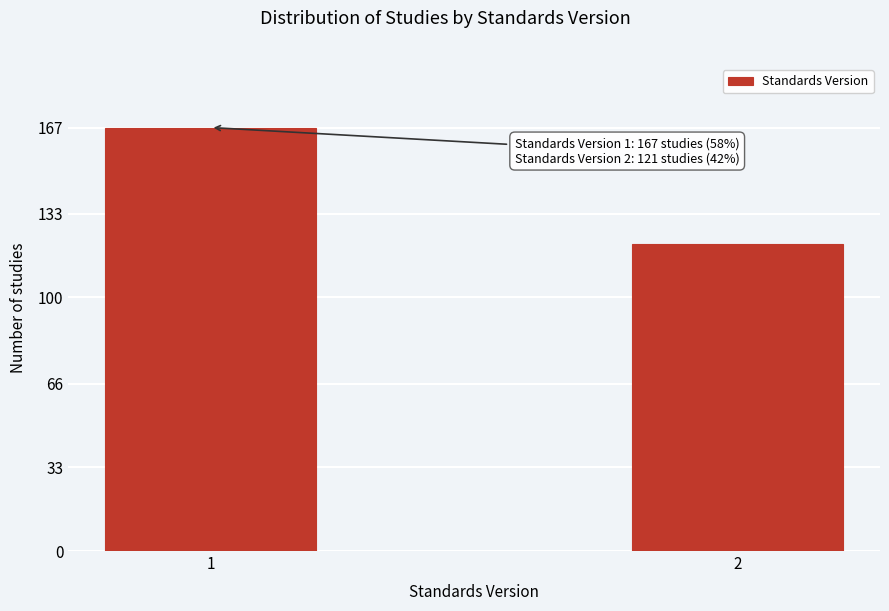

Reading left to right, extract all data points from this chart.

1=167	2=121